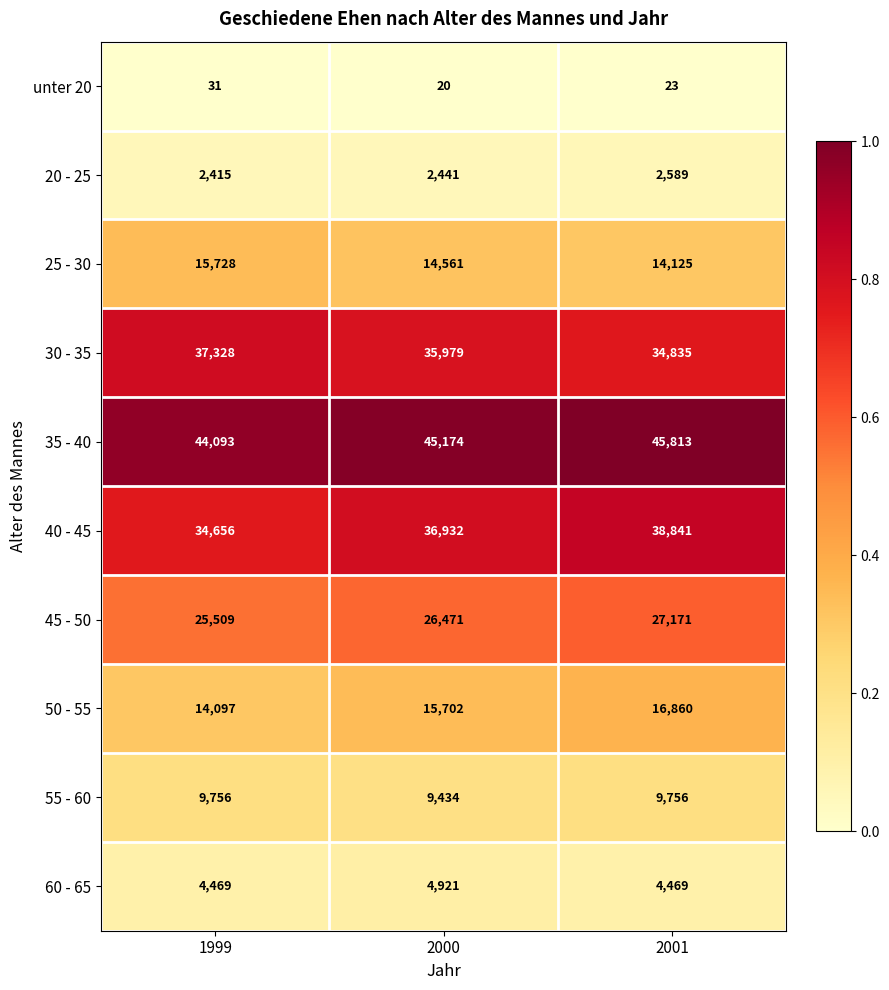

What is the total value across all series at 2001?

194482